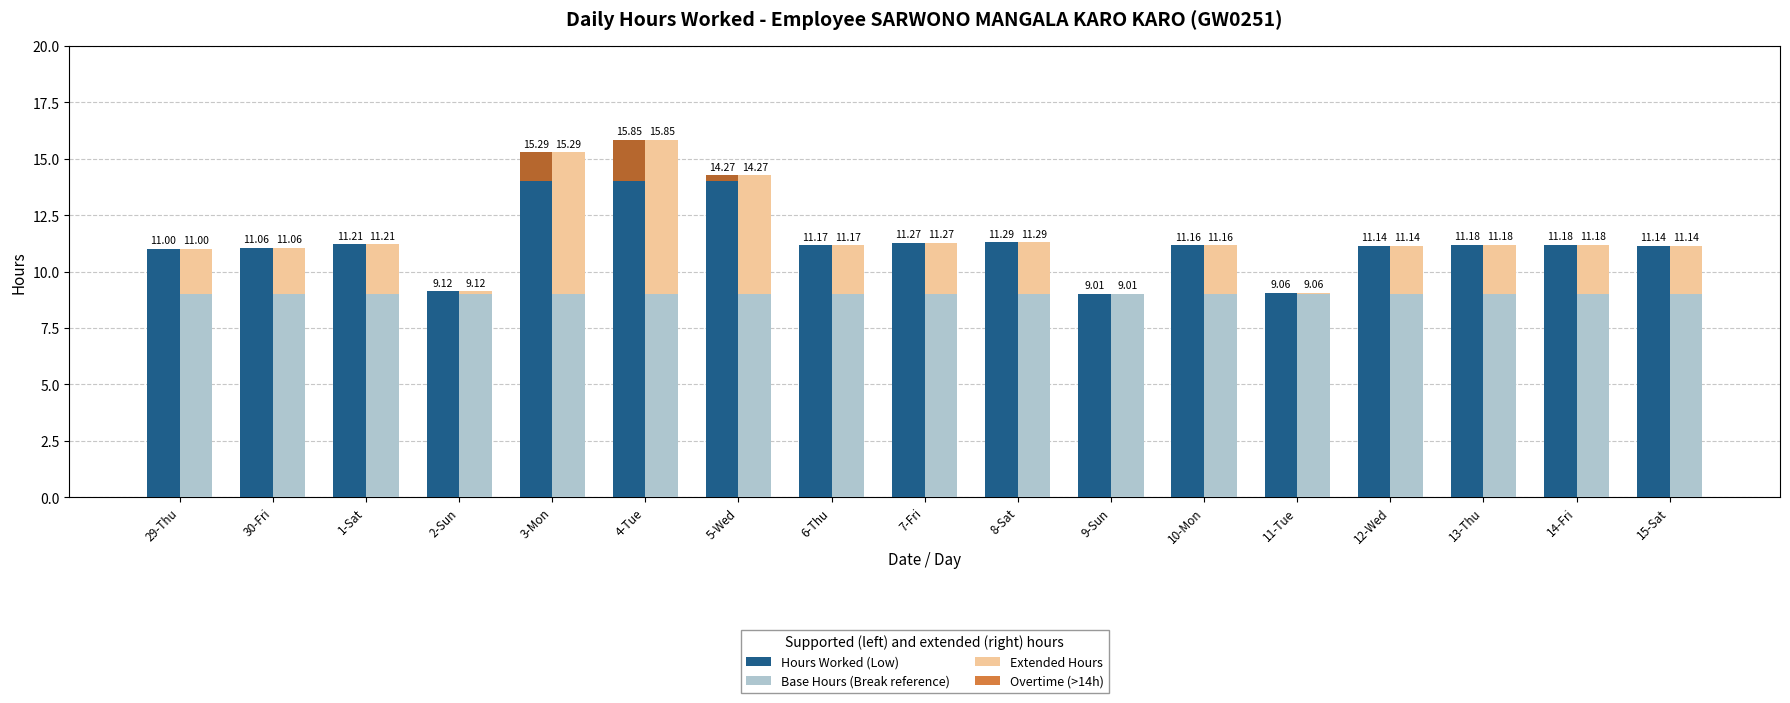

Count the number of data series in this chart.

4